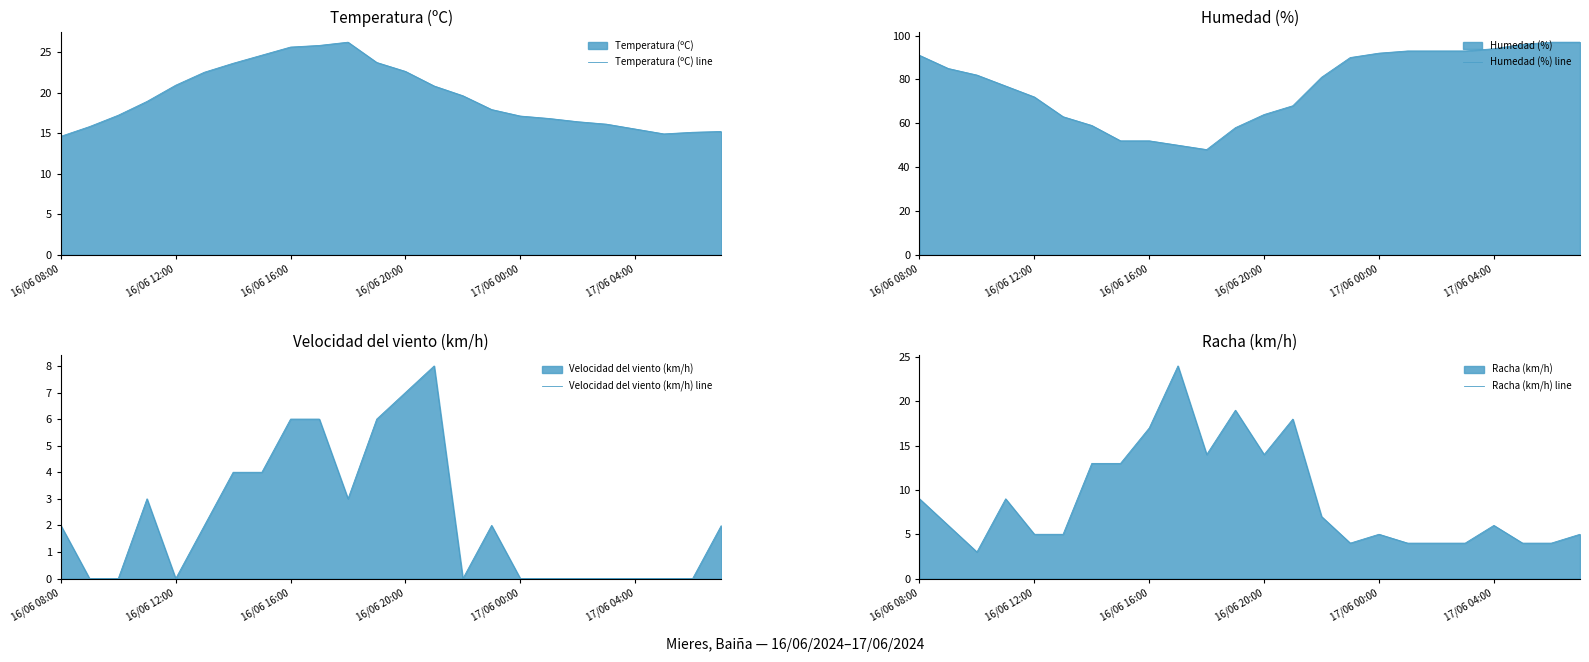

What are all the series names shown in the legend?

Temperatura (ºC) line, Humedad (%) line, Velocidad del viento (km/h) line, Racha (km/h) line